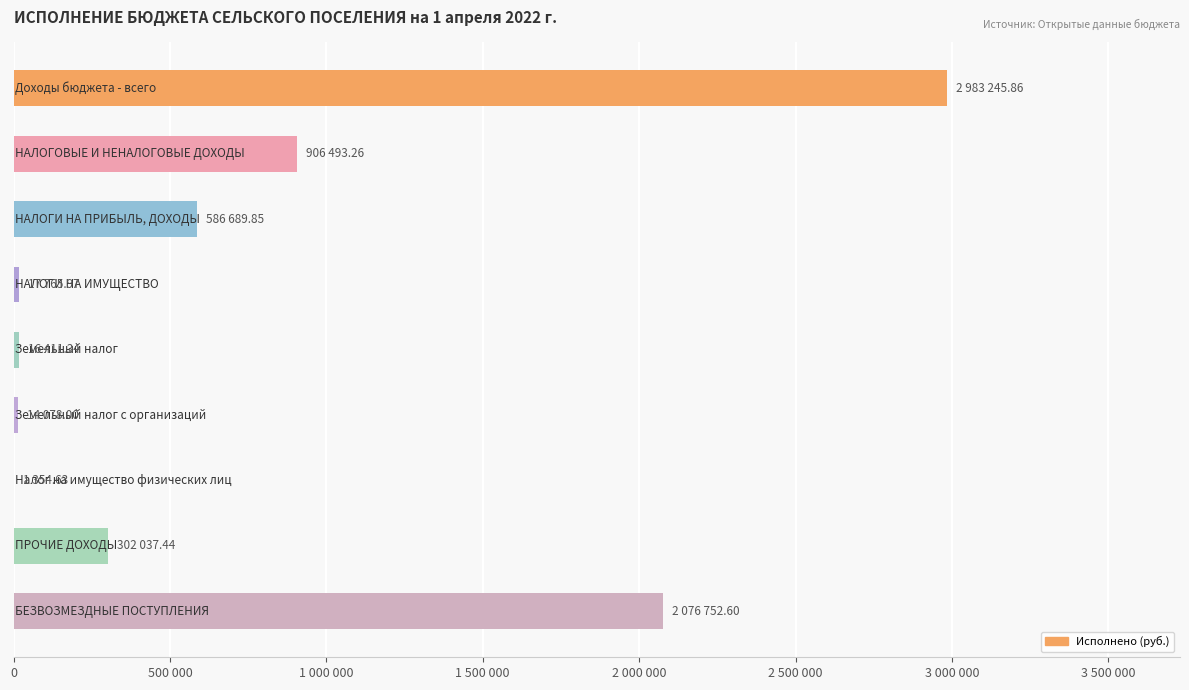

Rank the categories by value from lowest to highest.

Налог на имущество физических лиц, Земельный налог с организаций, Земельный налог, НАЛОГИ НА ИМУЩЕСТВО, ПРОЧИЕ ДОХОДЫ, НАЛОГИ НА ПРИБЫЛЬ, ДОХОДЫ, НАЛОГОВЫЕ И НЕНАЛОГОВЫЕ ДОХОДЫ, БЕЗВОЗМЕЗДНЫЕ ПОСТУПЛЕНИЯ, Доходы бюджета - всего